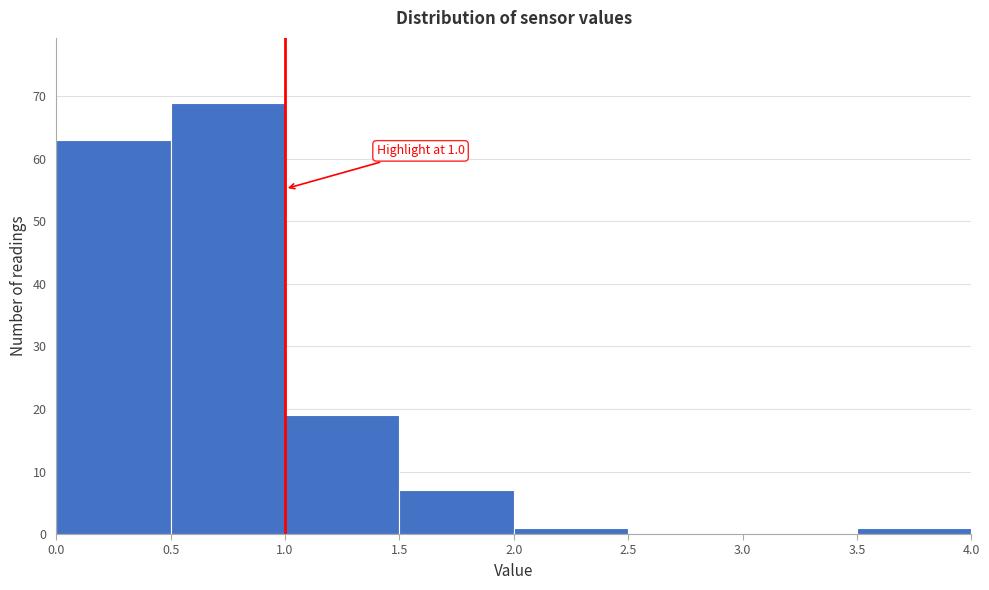

Which range on the x-axis has the tallest bar?

0.5 to 1.0